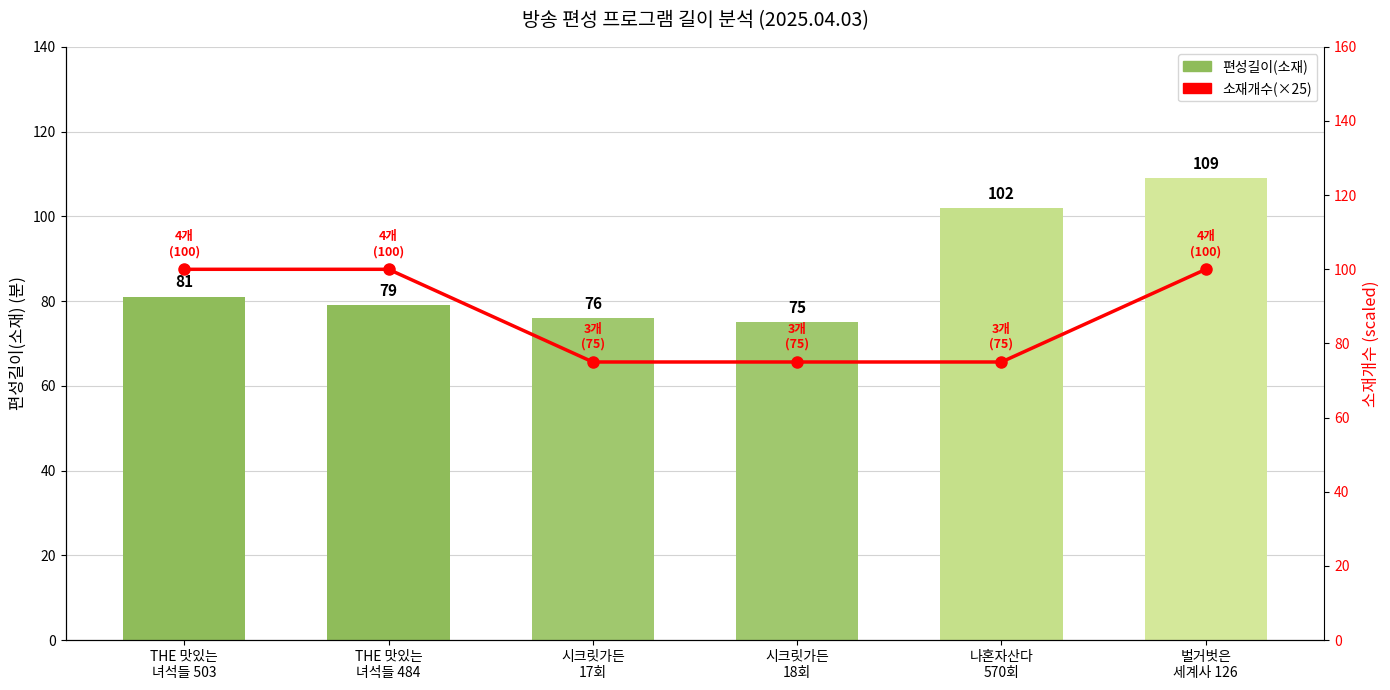

Does the chart contain any negative values?

No